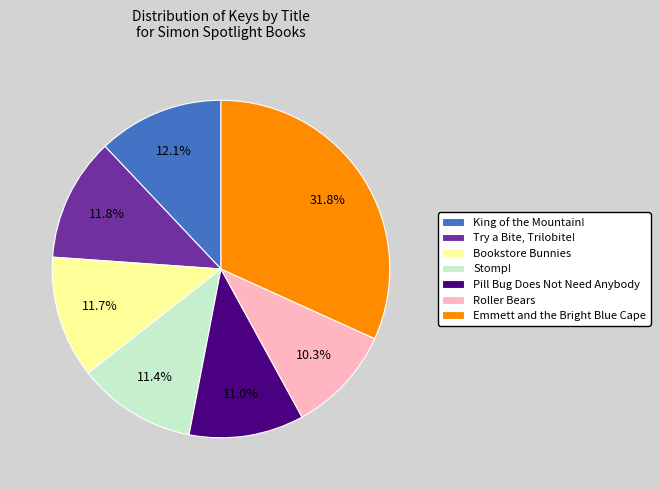

Is there a majority slice in this chart?

No